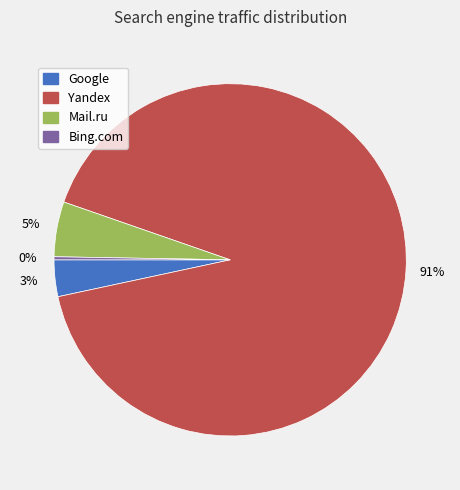

Count the number of slices in the pie.

4